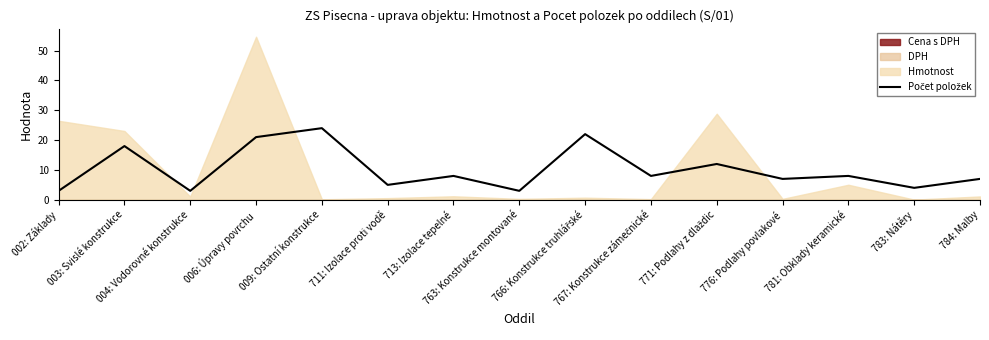

What is the average value?

10